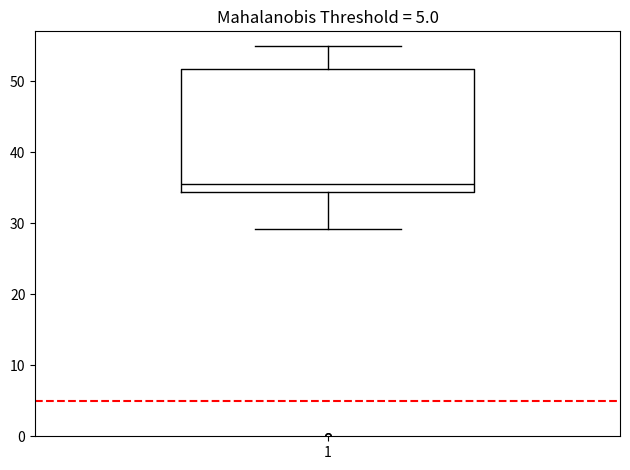

Read this box plot against the y-axis: the position of the median line, the range covered by the box, and the ends of both whiskers. The values are not printed on the chart, so give them approximately, as read against the axis.

median 35, box 34 to 52, whiskers 29 to 55